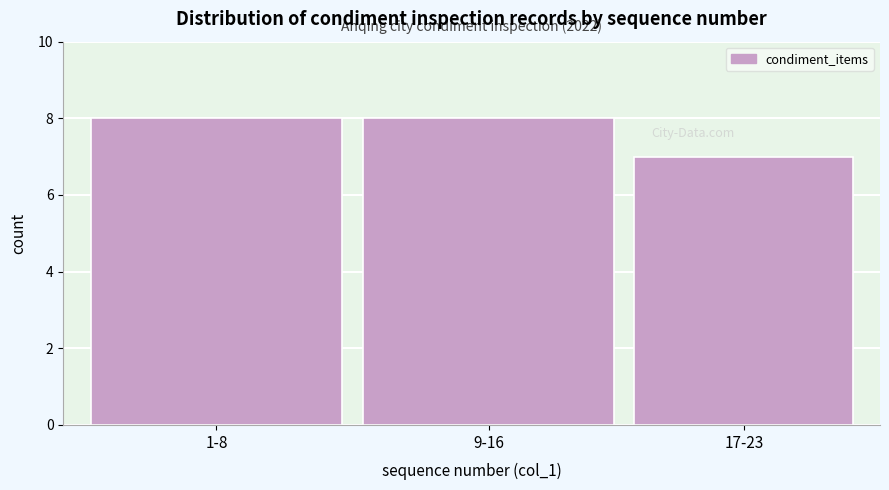

Reading left to right, extract all data points from this chart.

8	8	7